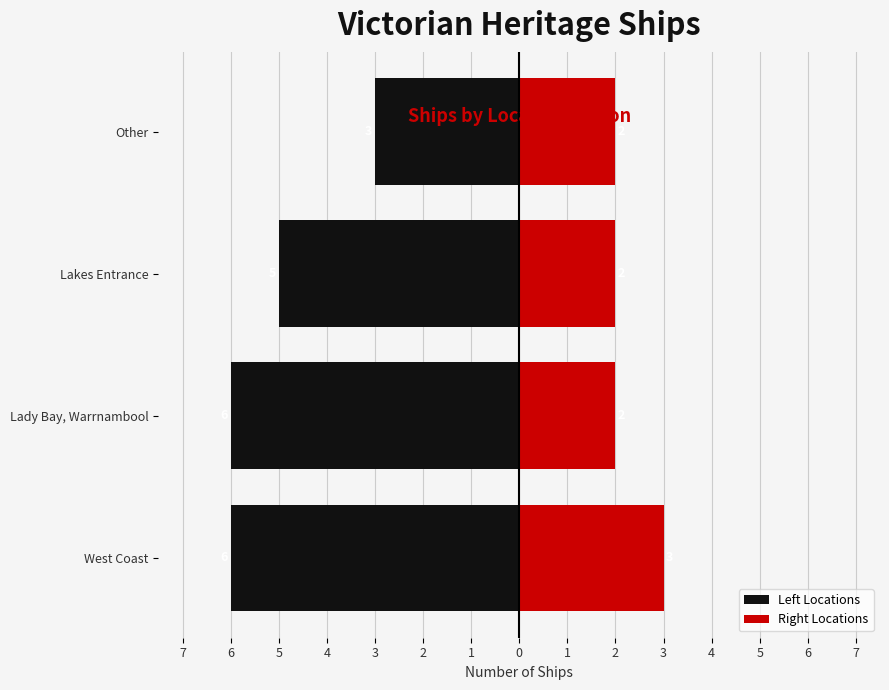

At West Coast, list the series in order from smallest to largest.

Left Locations, Right Locations